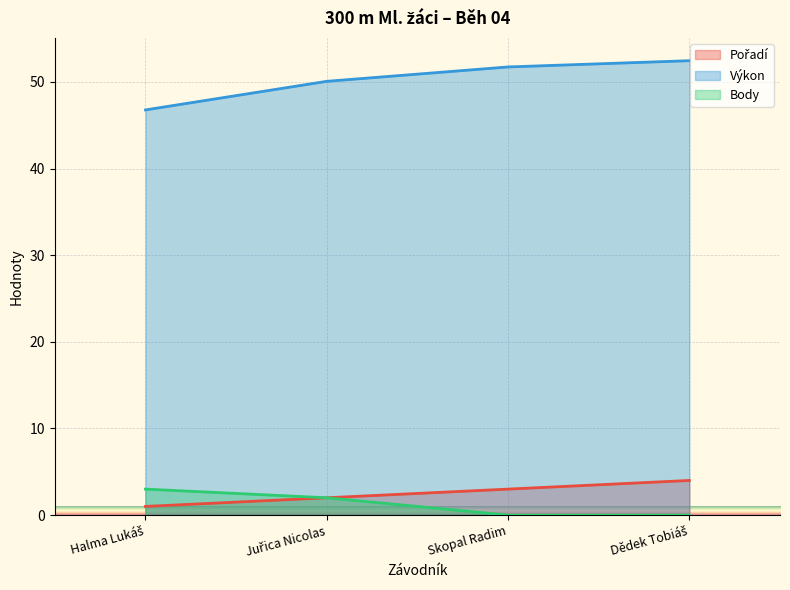

True or false: Pořadí and Výkon intersect in this chart.

False